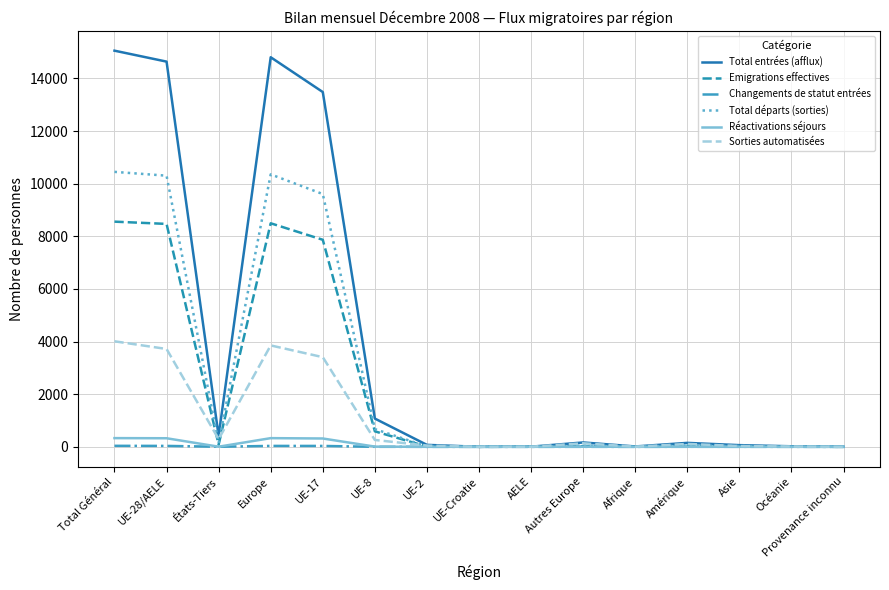

What is the highest value of the Sorties automatisées series?

4011